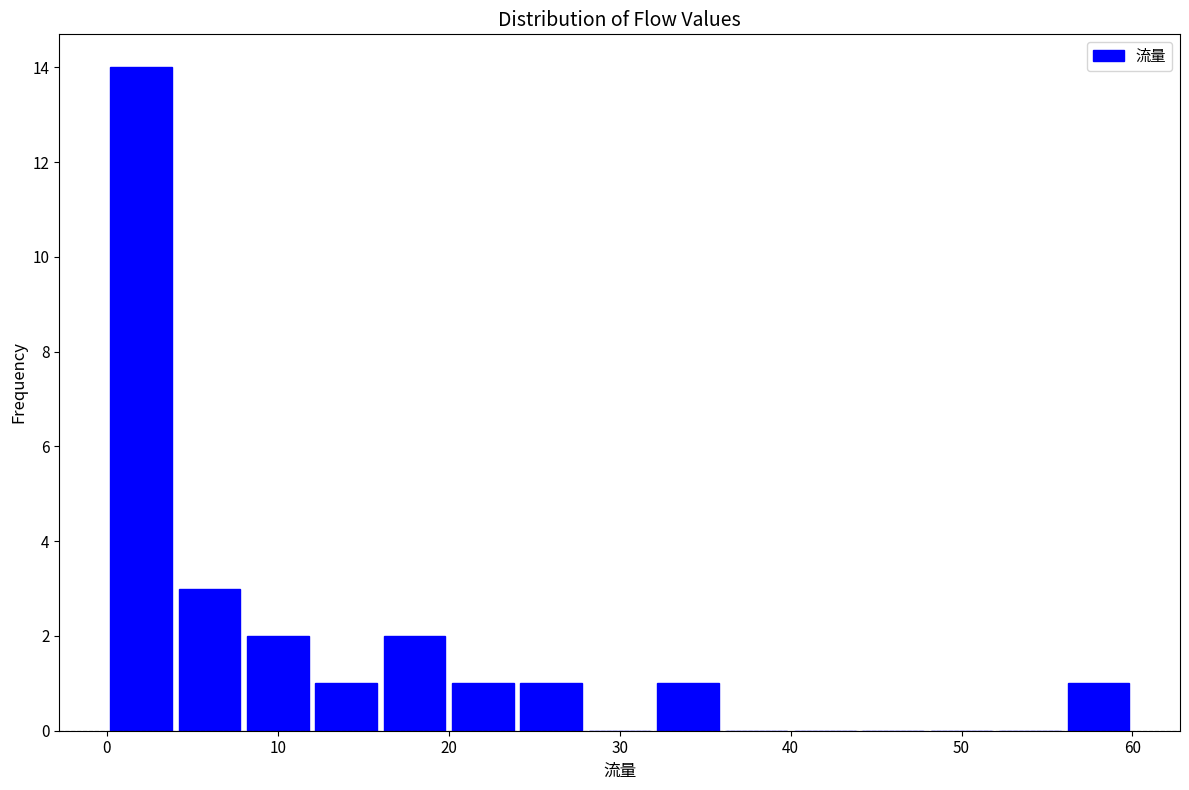

Reading left to right, list every bar in this chart as the range it spans on the x-axis followed by its height. The values are not printed on the chart, so give them approximately, as read against the axis.

0 to 4: 14
4 to 8: 3
8 to 12: 2
12 to 16: 1
16 to 20: 2
20 to 24: 1
24 to 28: 1
28 to 32: 0
32 to 36: 1
36 to 40: 0
40 to 44: 0
44 to 48: 0
48 to 52: 0
52 to 56: 0
56 to 60: 1